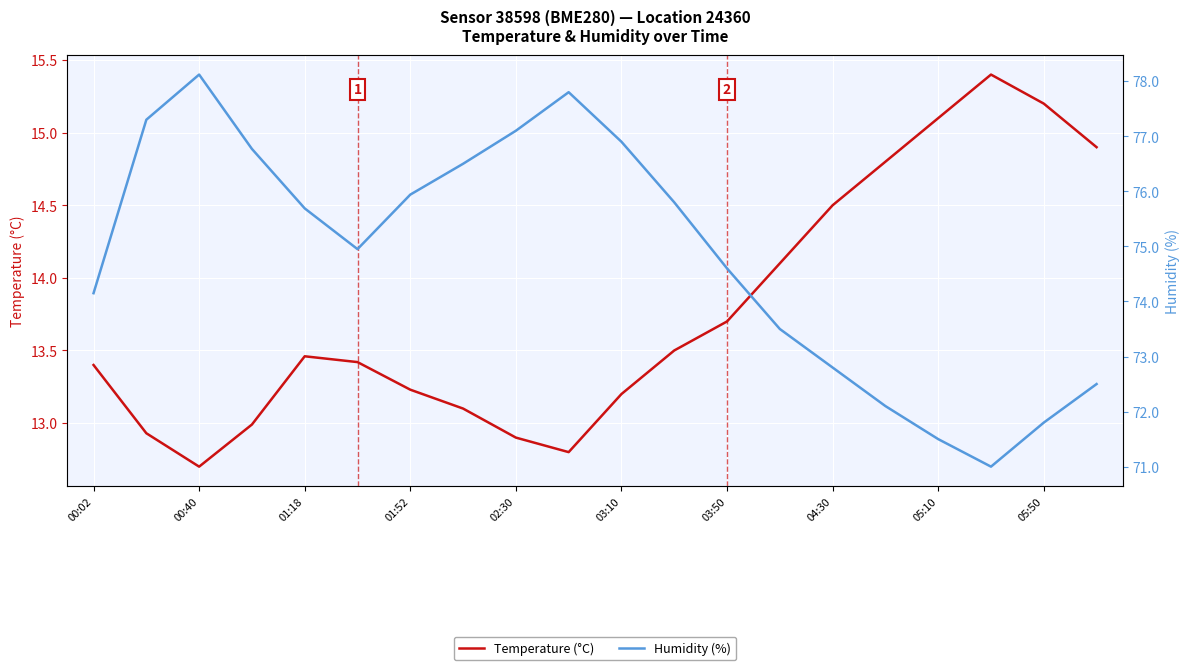

True or false: Humidity (%) and Temperature (°C) cross at least once.

False